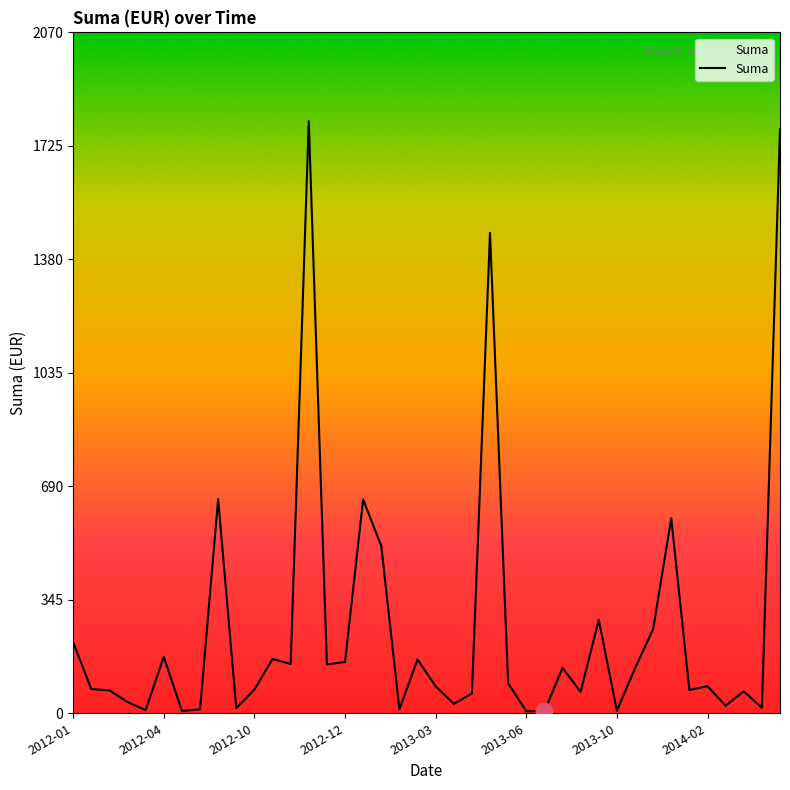

What is the greatest value displayed?

1800.7